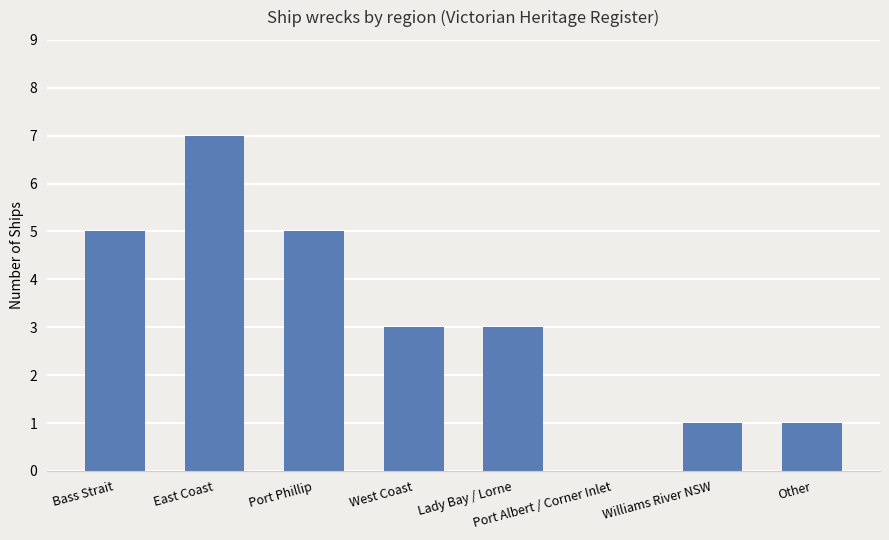

Reading left to right, what are all the values shown in this chart?

5	7	5	3	3	0	1	1